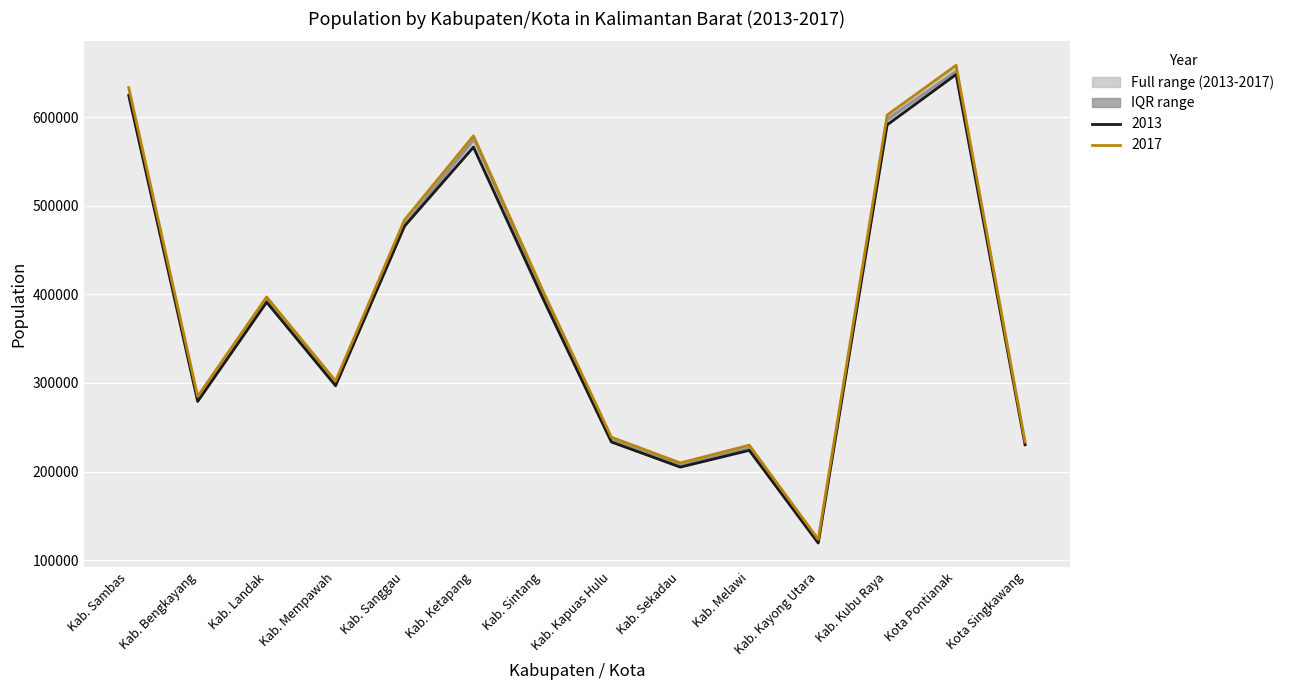

At how many categories does at least one series exceed 548980?

4